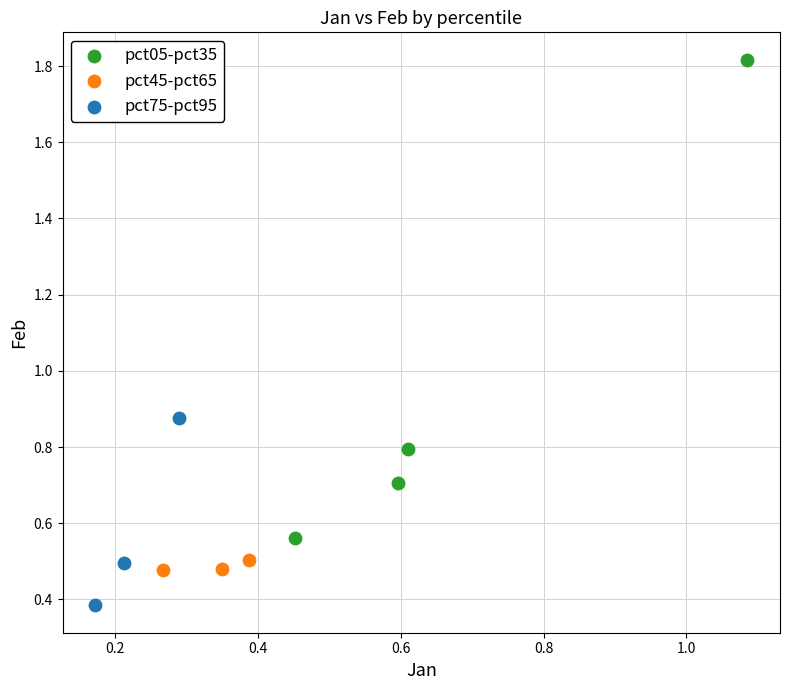

Which series has the widest spread of Y values?

pct05-pct35